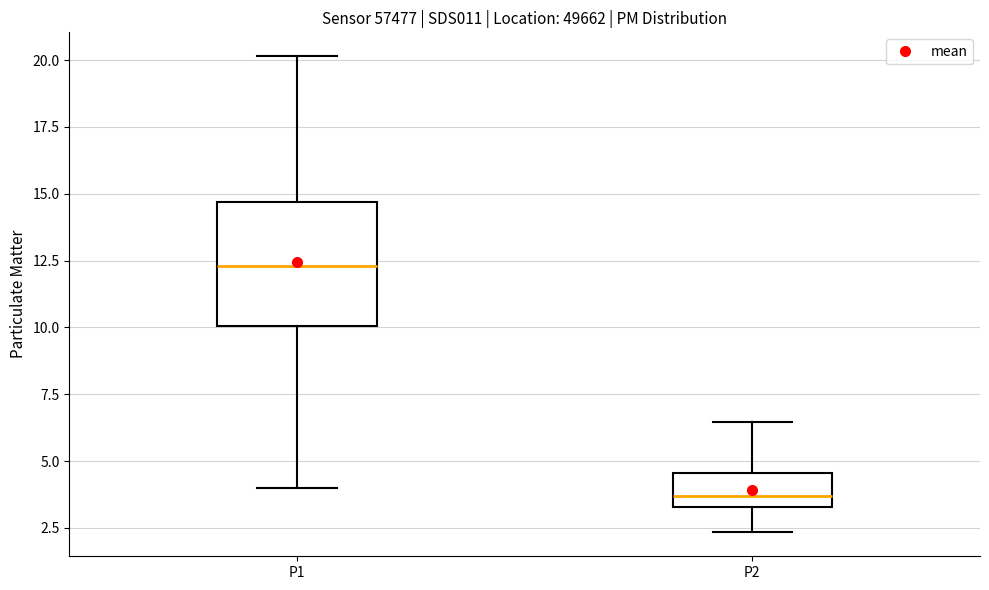

Reading left to right, transcribe this box plot: for each box, give where its median line is, the range the box spans, and where its two whiskers end, as read against the y-axis. The values are not printed on the chart, so give them approximately, as read against the axis.

P1: median 12.5, box 10.0 to 14.5, whiskers 4.0 to 20.0
P2: median 3.5 (just above the box's lower edge), box 3.5 to 4.5, whiskers 2.5 to 6.5